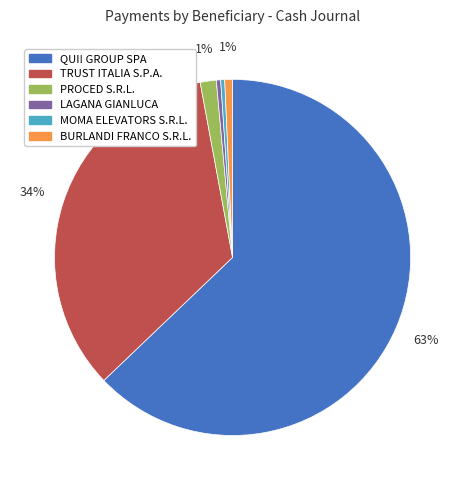

Combined, do TRUST ITALIA S.P.A. and QUI! GROUP SPA account for over 50%?

Yes